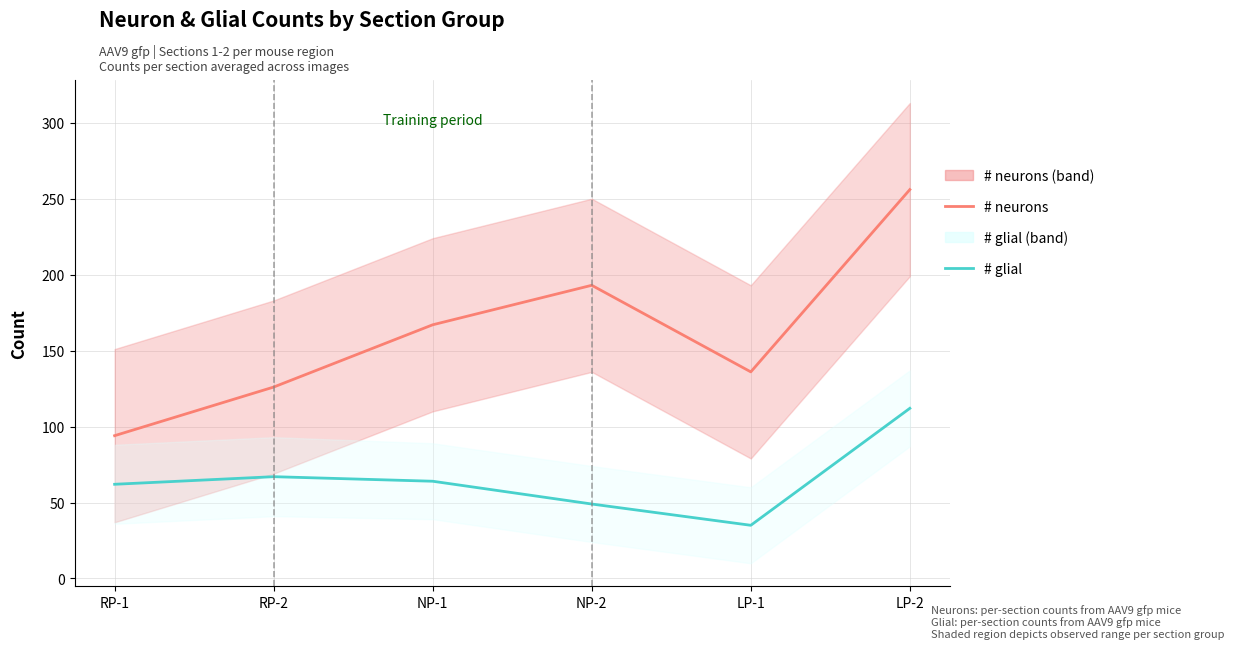

True or false: # neurons has more than 2 points higher than both neighbors.

False